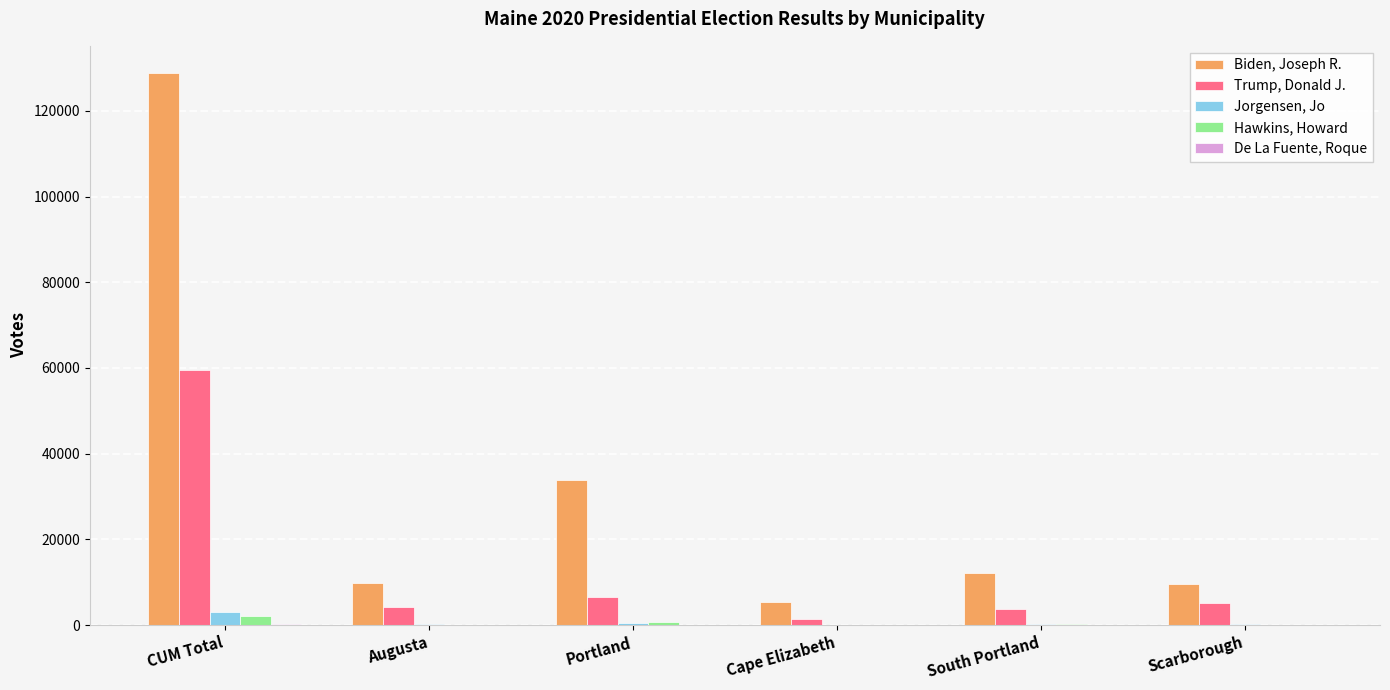

Which category has the highest value in the Trump, Donald J. series?

CUM Total